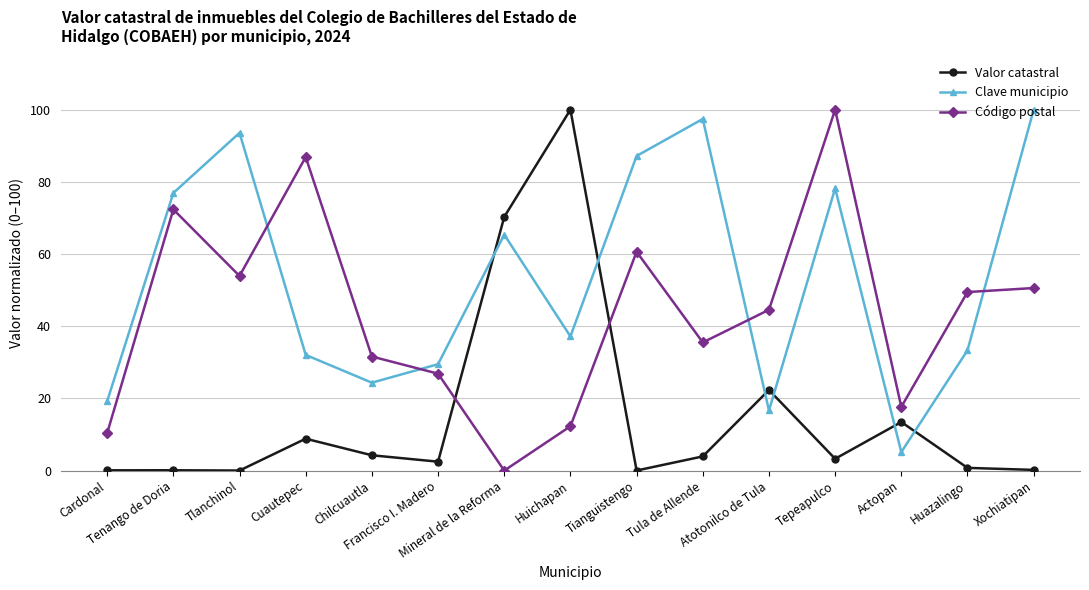

At which category is the sum across all series the highest?

Tepeapulco